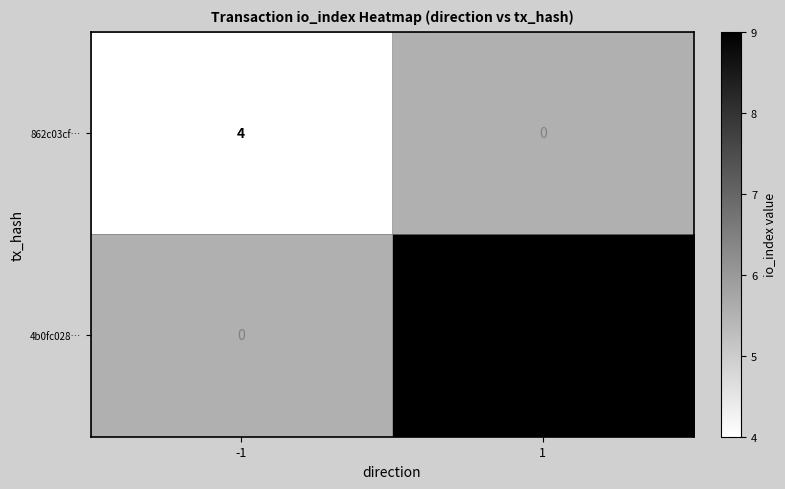

Is it true that 4b0fc028… equals 9 at 1?

True